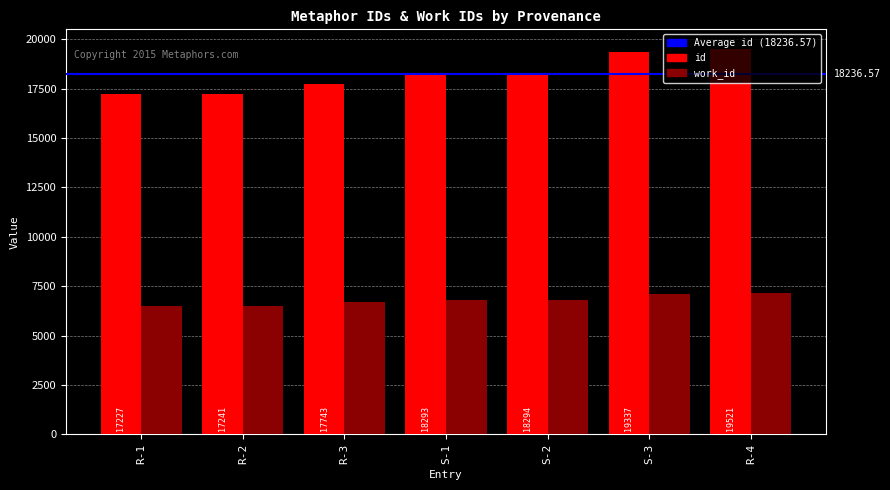

What is the difference between the maximum and second lowest values in the work_id series?

696